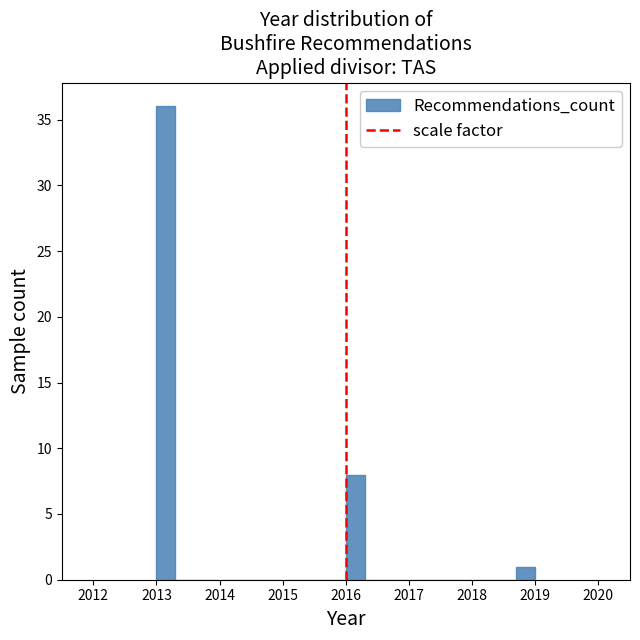

Read against the x-axis, roughly where is the centre of the tallest bar?

2013.2